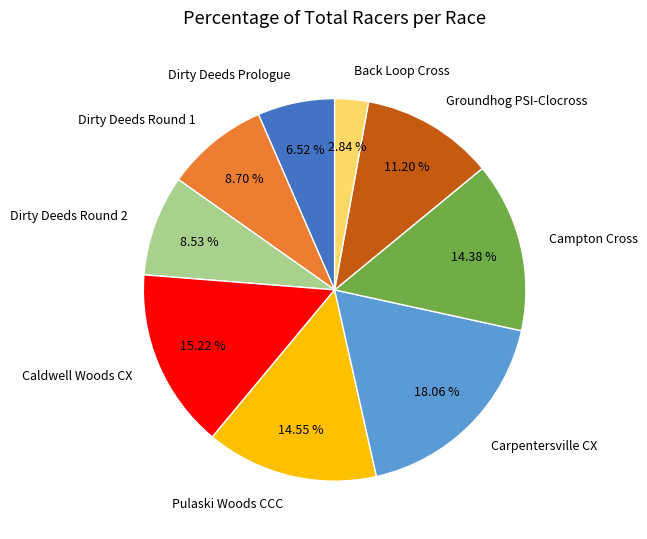

Which category has the smallest portion of the pie?

Back Loop Cross